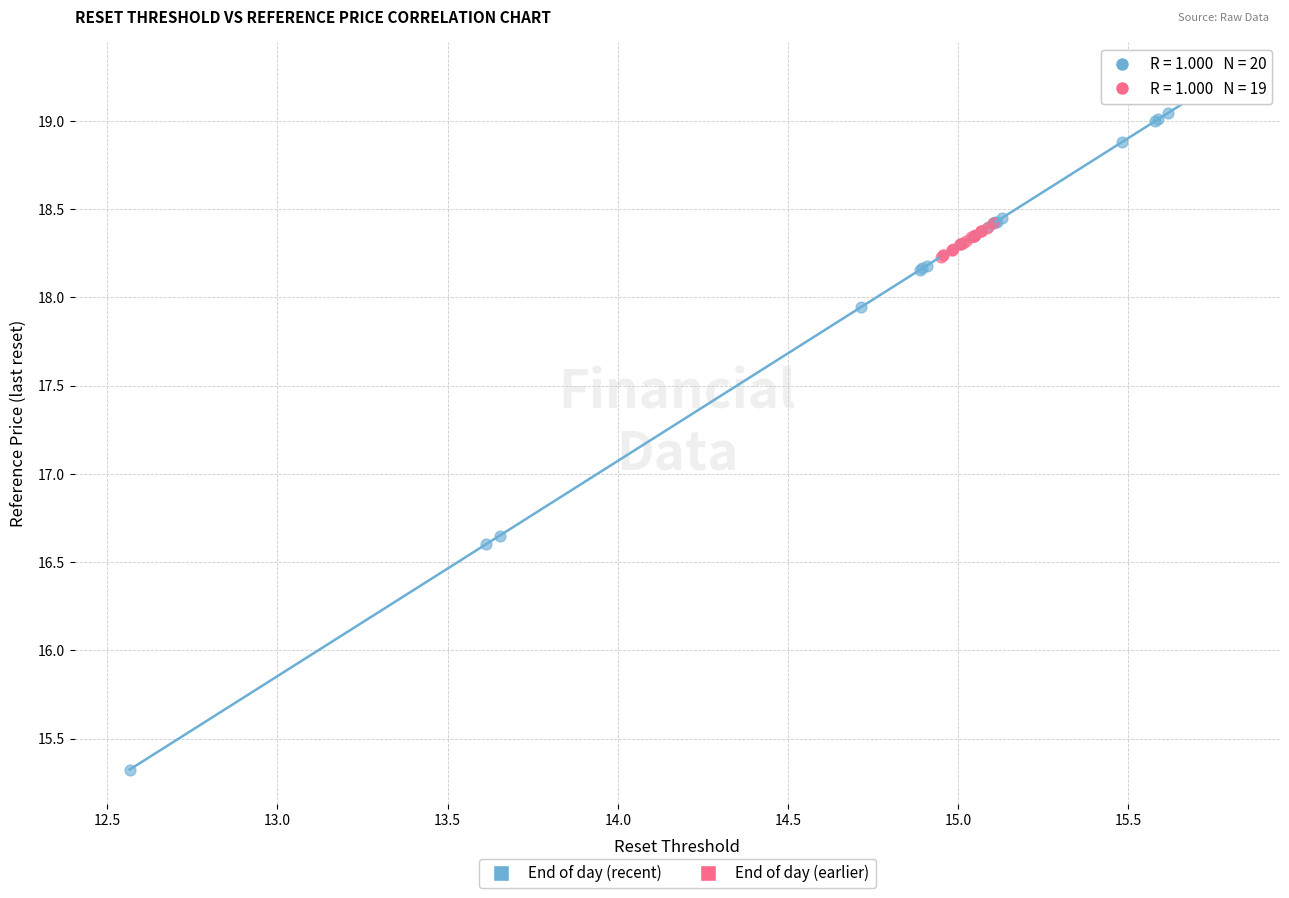

Which series reaches the maximum Y coordinate?

End of day (recent)